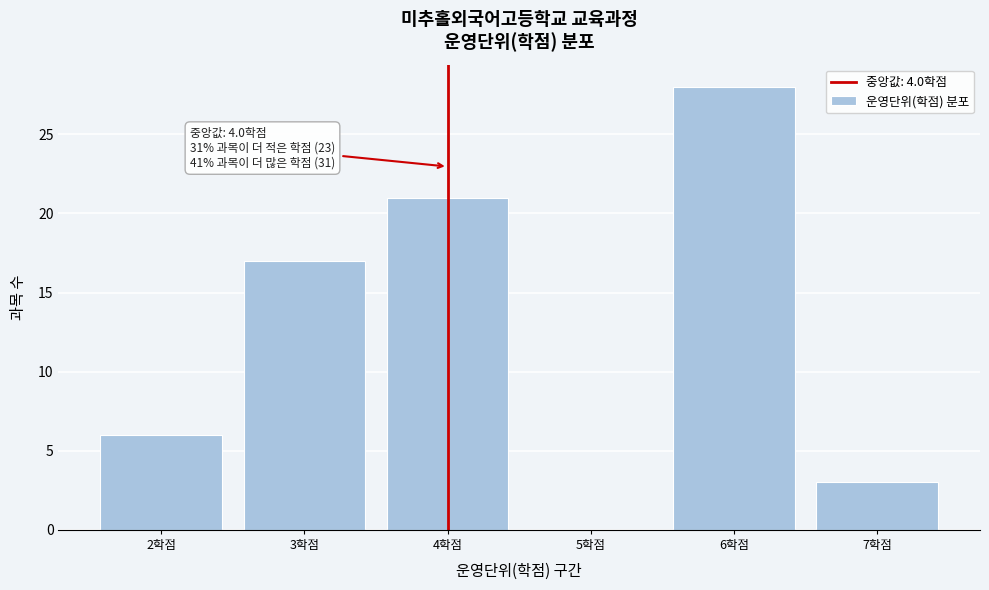

Over which range of the x-axis is the bar tallest?

5.5 to 6.5